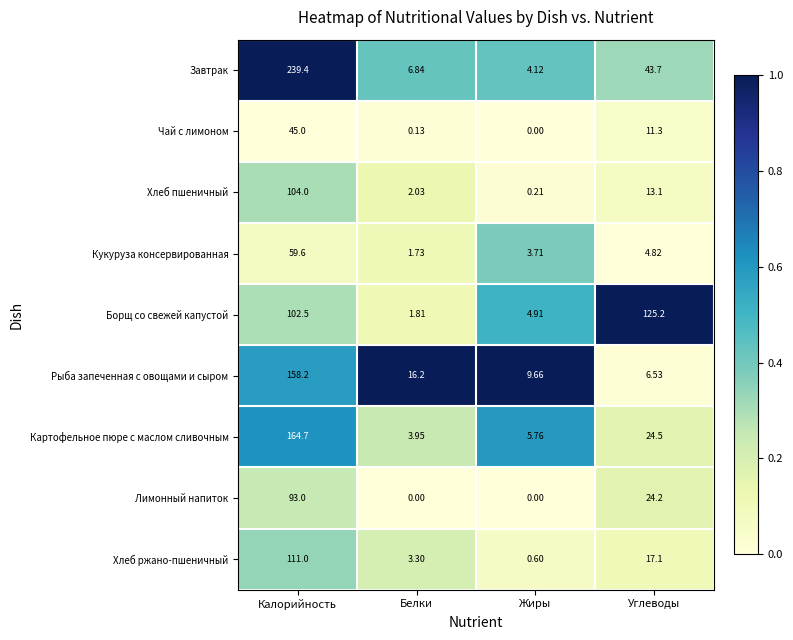

Which series has the largest range (max minus min)?

Завтрак